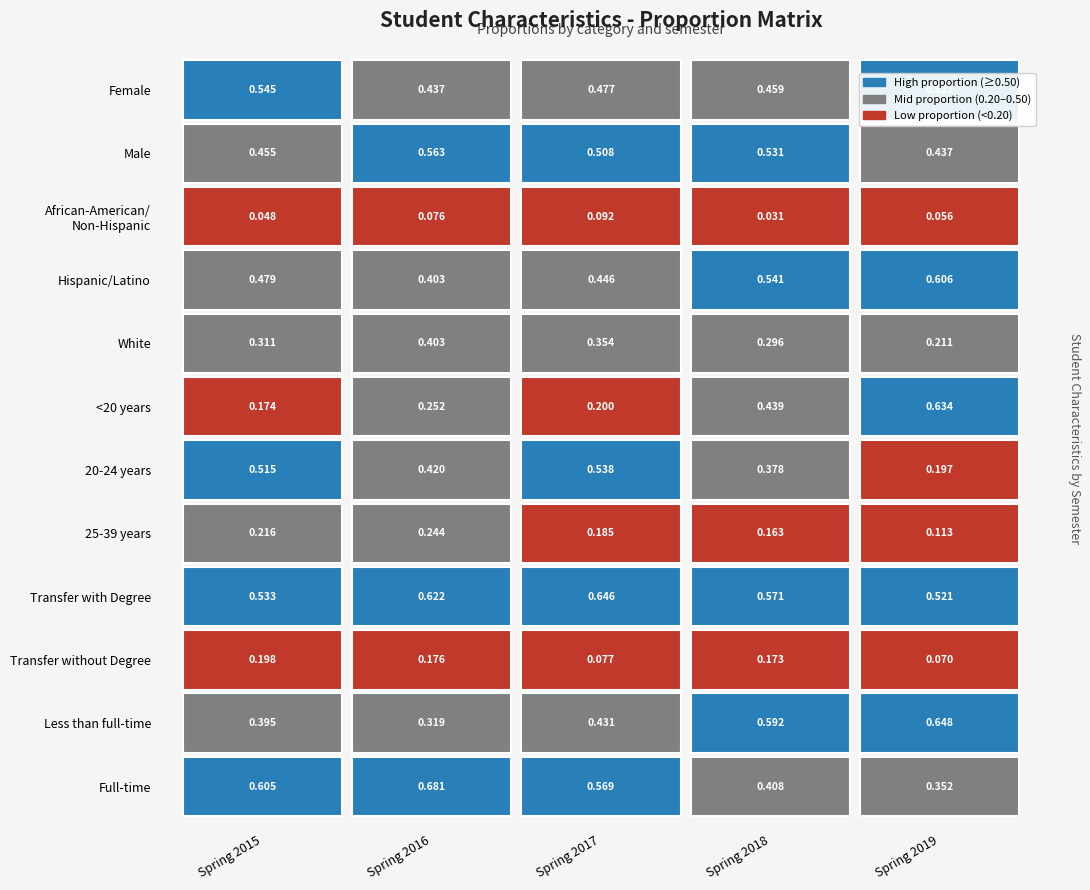

True or false: Female has a value of 0.6 at Spring 2018.

False